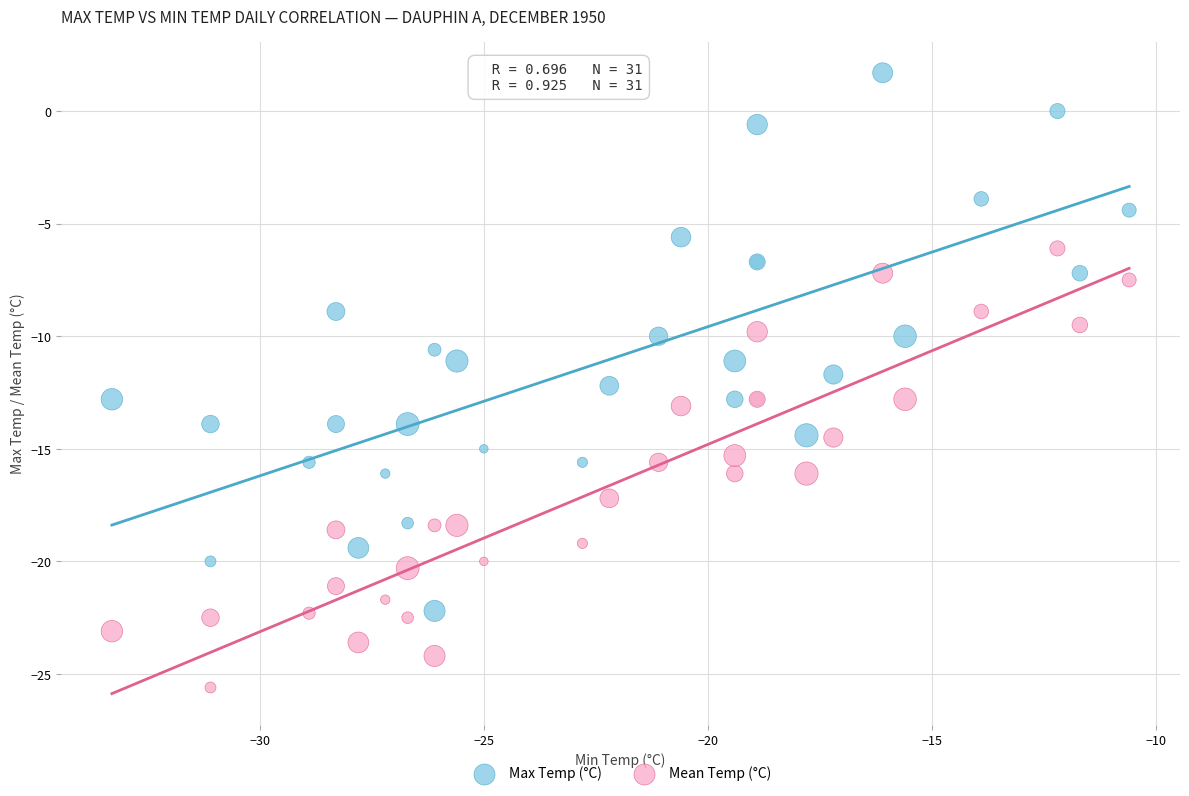

What is the X range (max minus min) for the scatter plot?

22.7